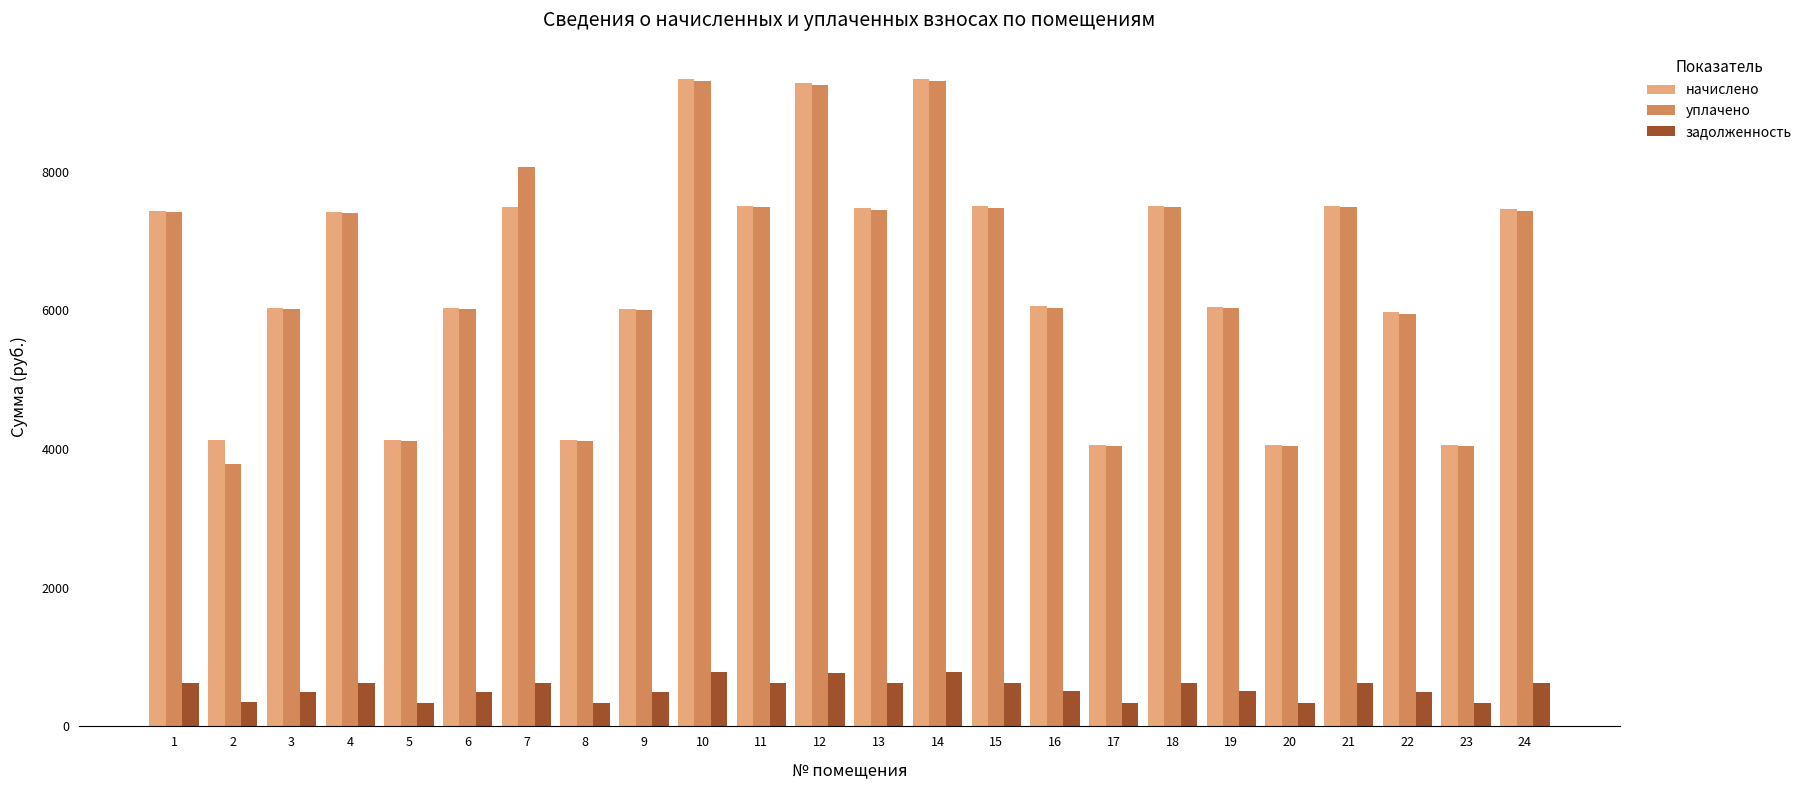

What is the total value across all series at 8?

8579.5